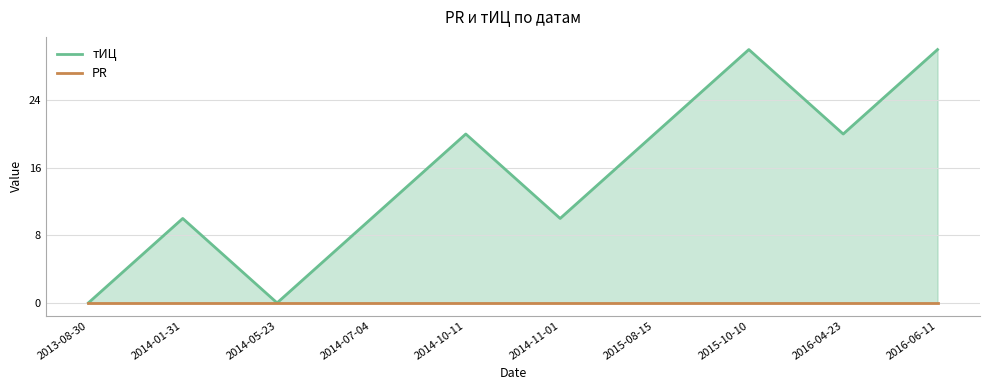

Does the chart have visible grid lines?

Yes